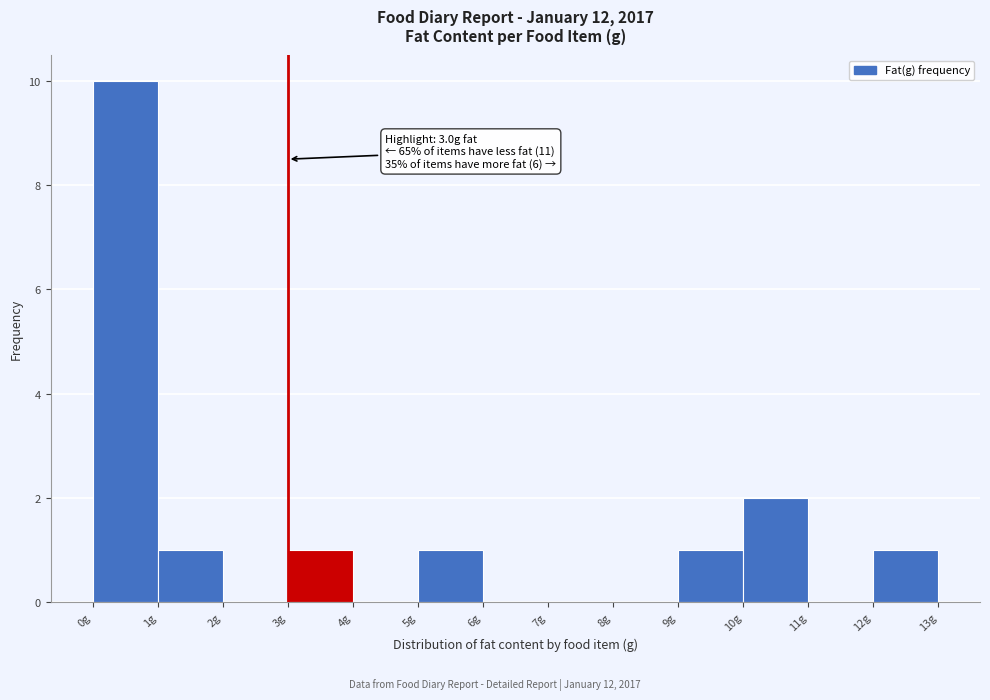

Over which range of the x-axis is the bar tallest?

0 to 1